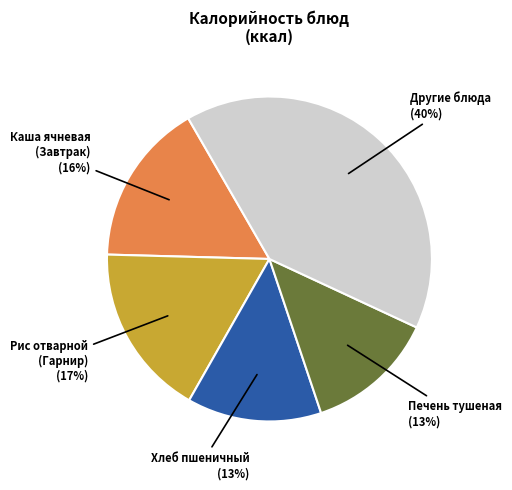

Is there any slice that represents more than half of the pie?

No